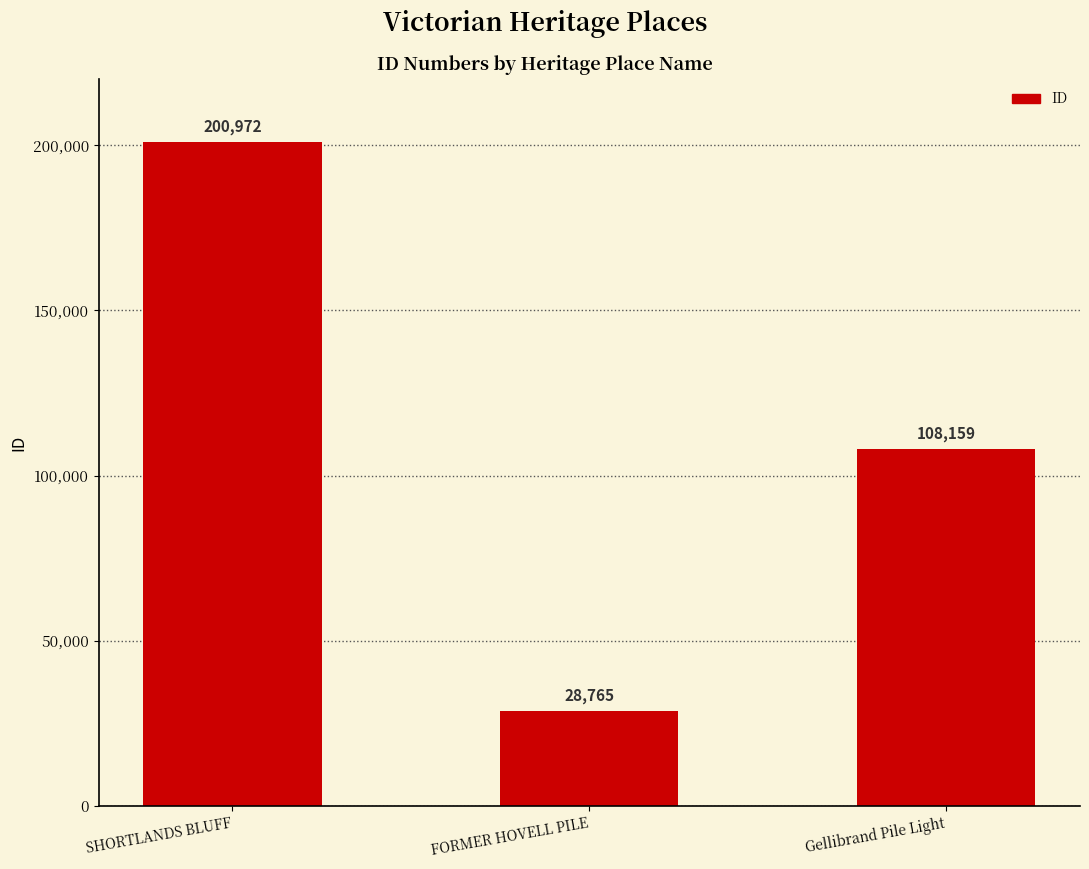

Rank the categories by value from lowest to highest.

FORMER HOVELL PILE, Gellibrand Pile Light, SHORTLANDS BLUFF